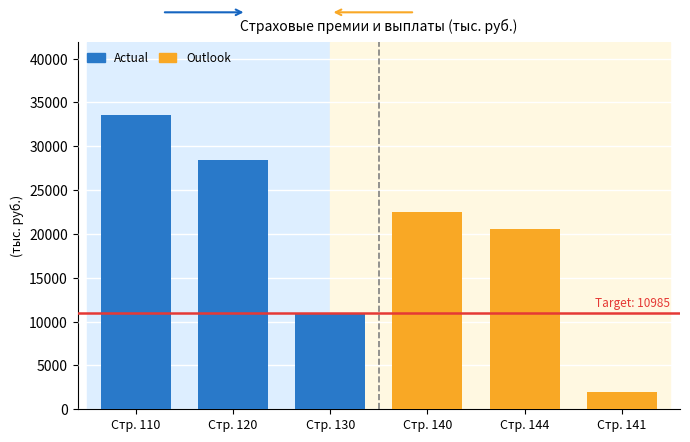

Rank the series by their maximum value, from lowest to highest.

Outlook, Actual